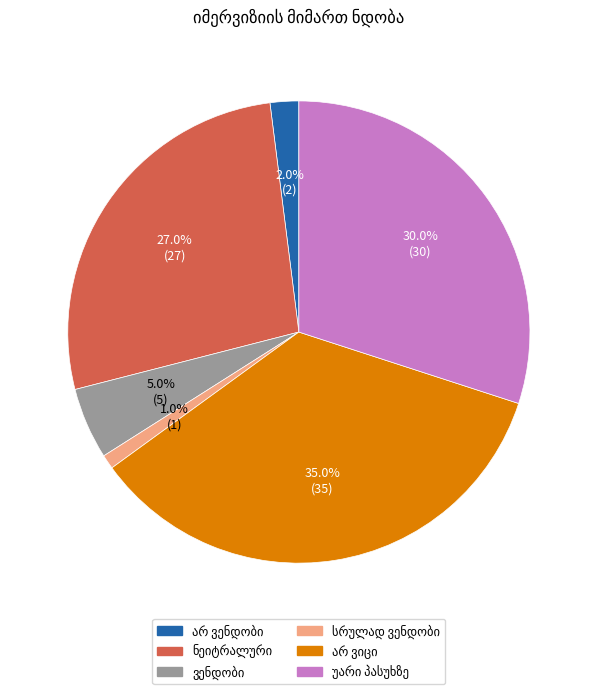

To the nearest percent, what is the difference between the largest and smallest slice percentages?

34%